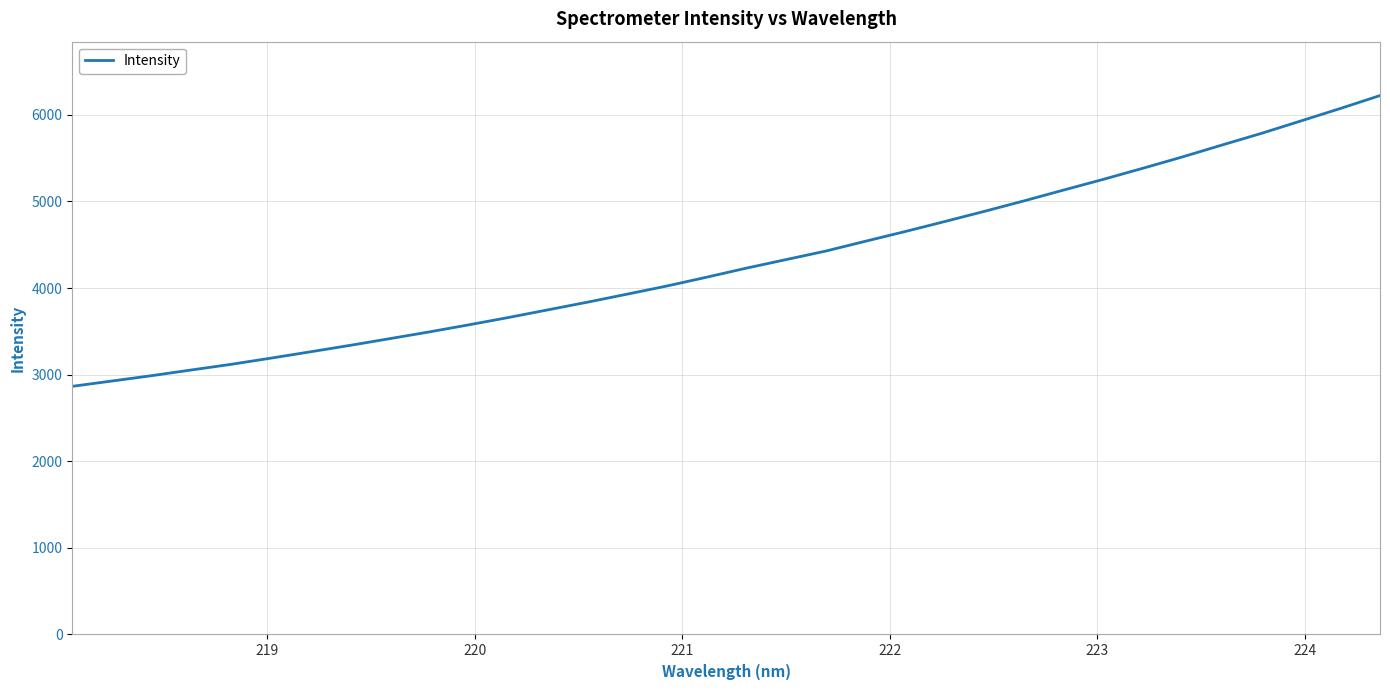

What is the average value?

4304.3